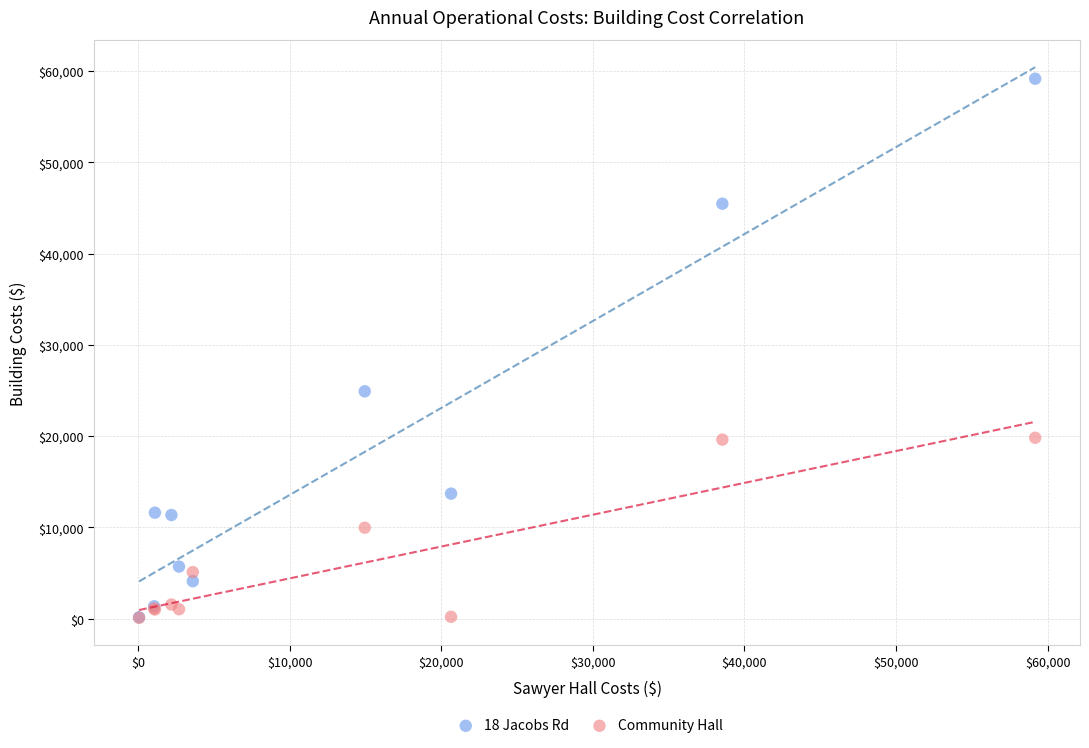

Across all series, what Y value is closest to 29627?

24912.2